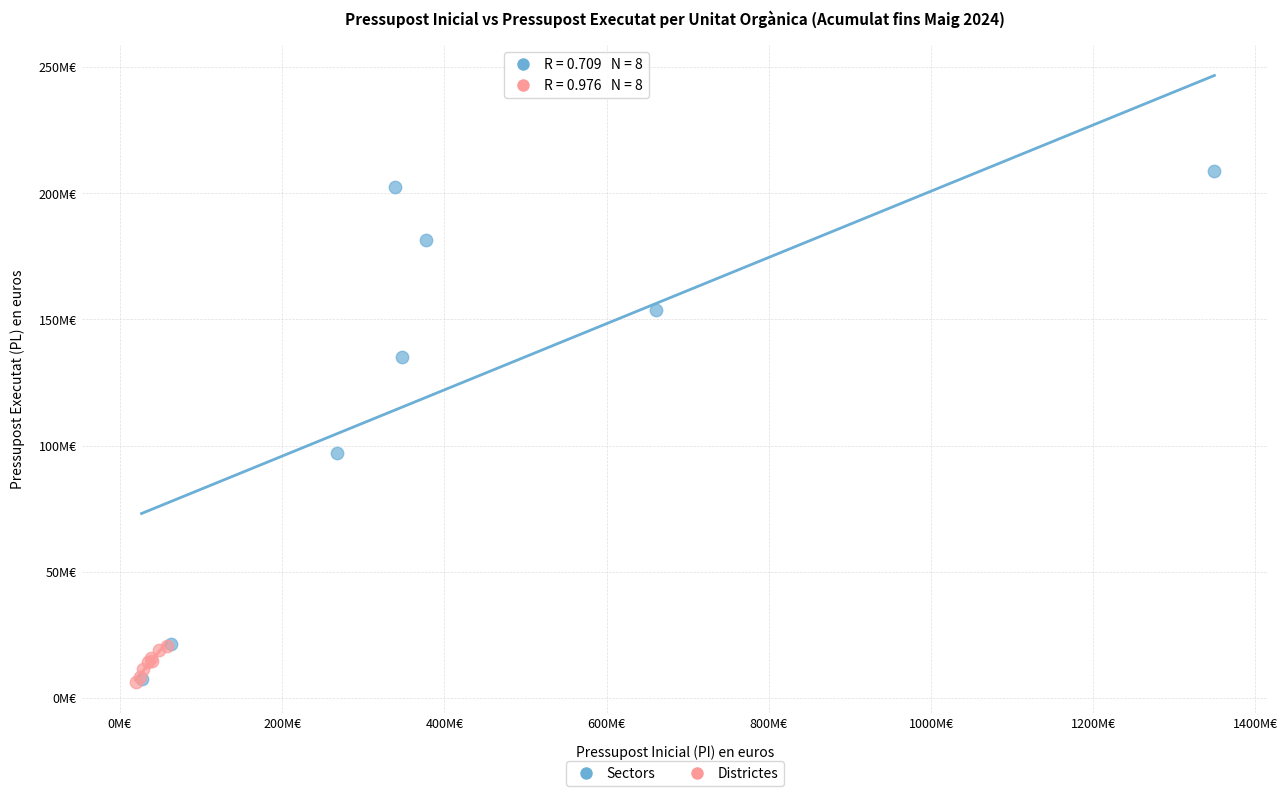

Which series contains the highest Y value?

Sectors